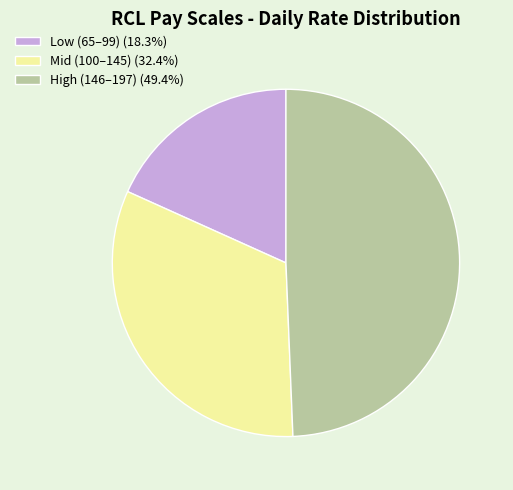

Does High (146–197) (49.4%) account for over 50% of the chart?

No